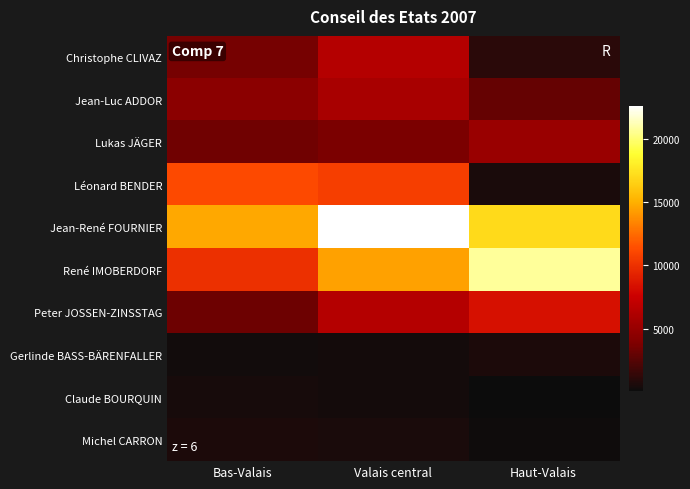

Rank the series at Valais central from highest to lowest value.

Jean-René FOURNIER, René IMOBERDORF, Léonard BENDER, Peter JOSSEN-ZINSSTAG, Christophe CLIVAZ, Jean-Luc ADDOR, Lukas JÄGER, Michel CARRON, Claude BOURQUIN, Gerlinde BASS-BÄRENFALLER